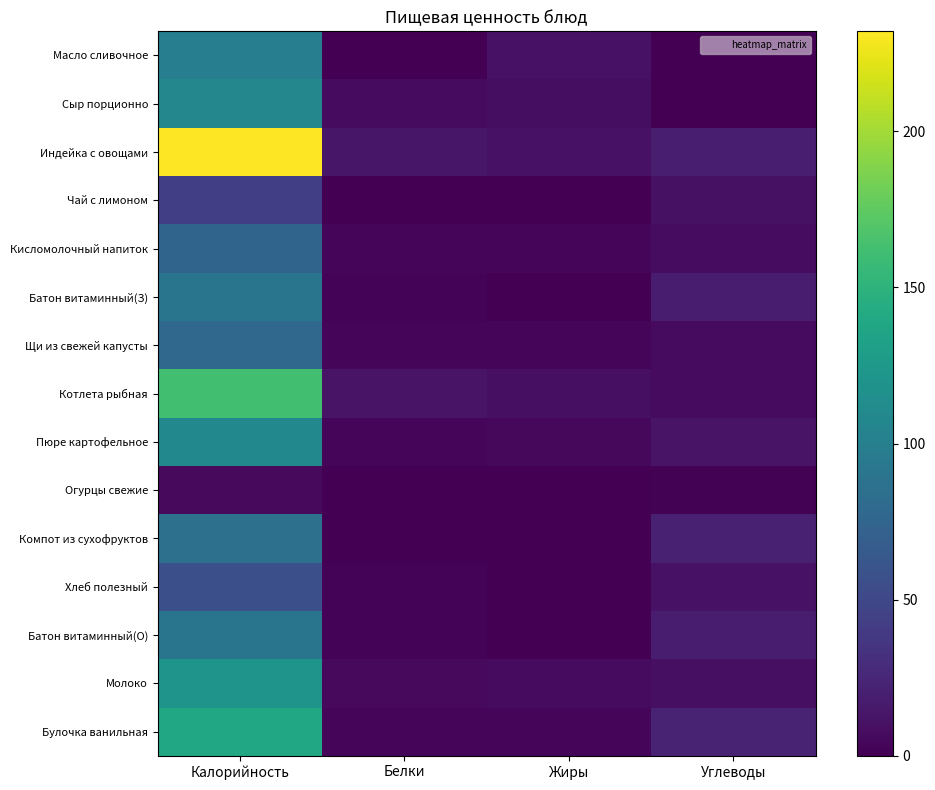

Count the number of categories in the chart.

4